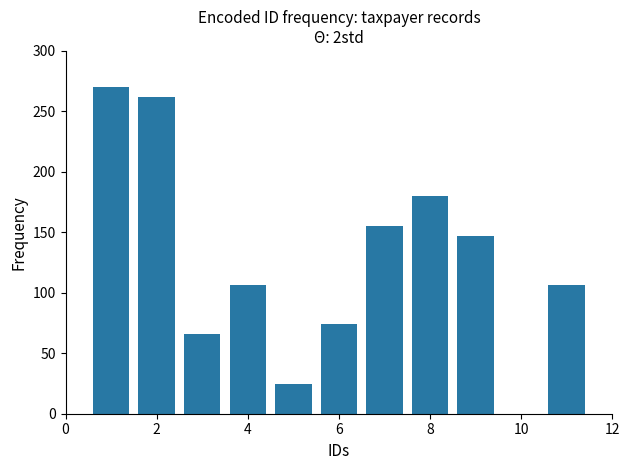

What is the maximum value shown in the chart?

270.0